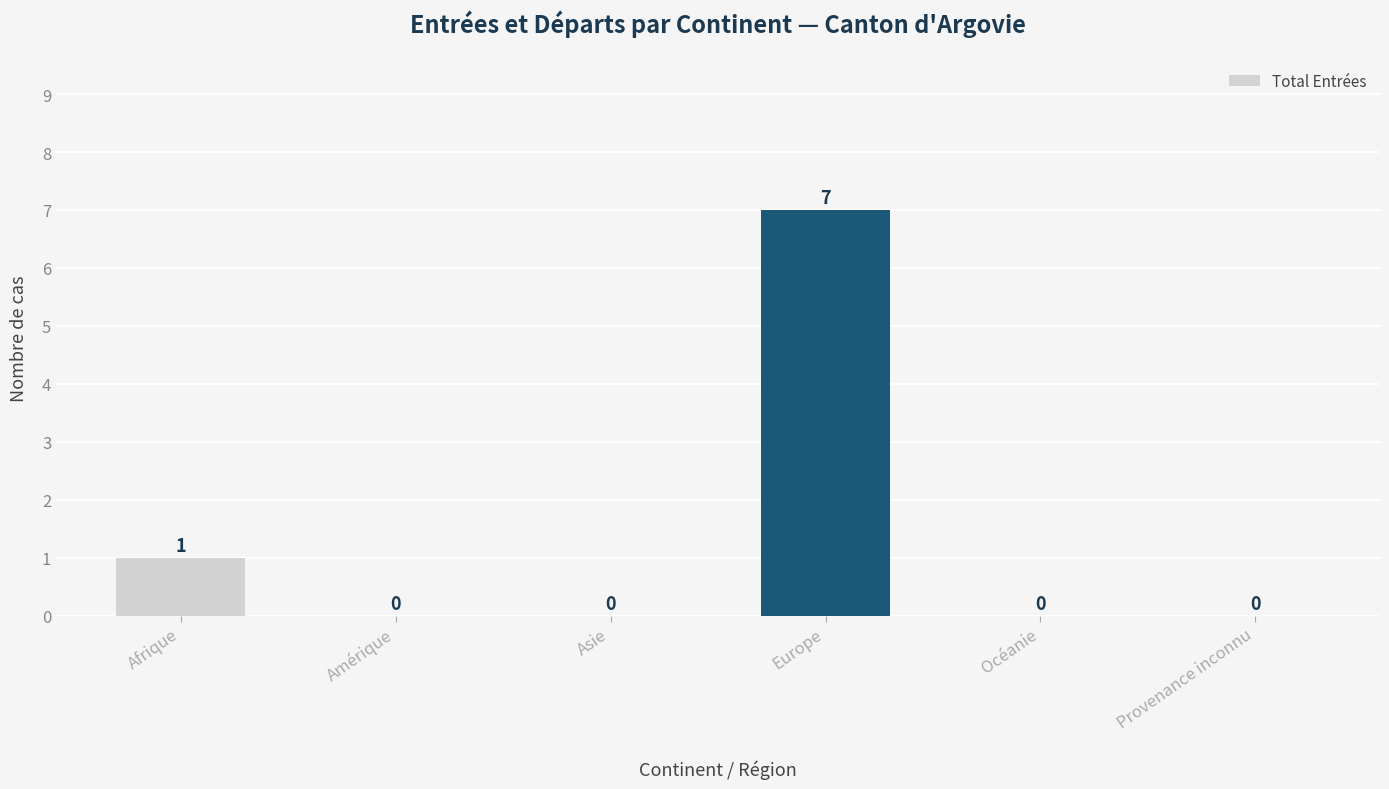

At which category does the chart reach its peak across all series?

Europe